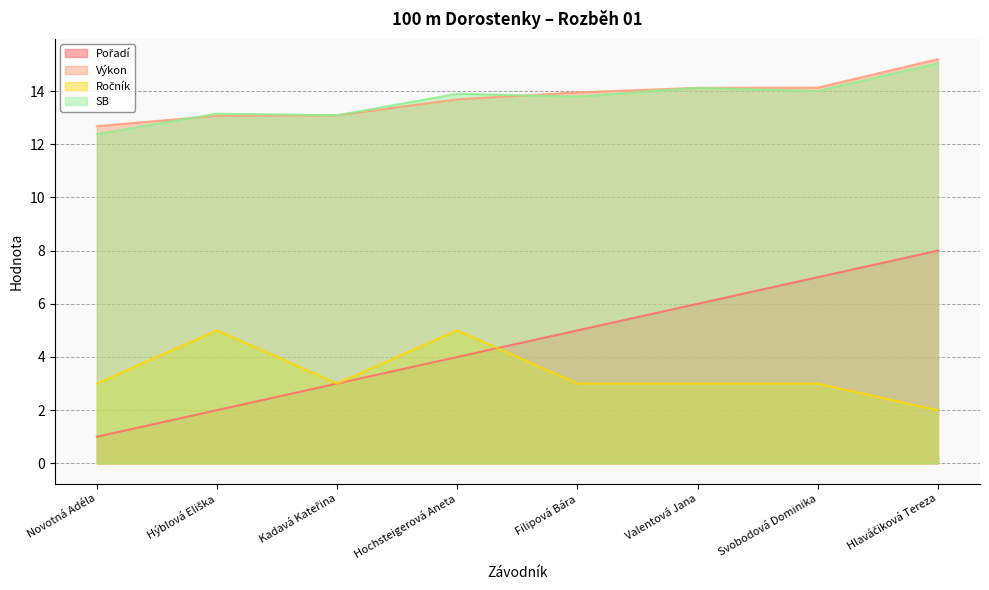

Rank the series by their maximum value, from lowest to highest.

Ročník, Pořadí, SB, Výkon